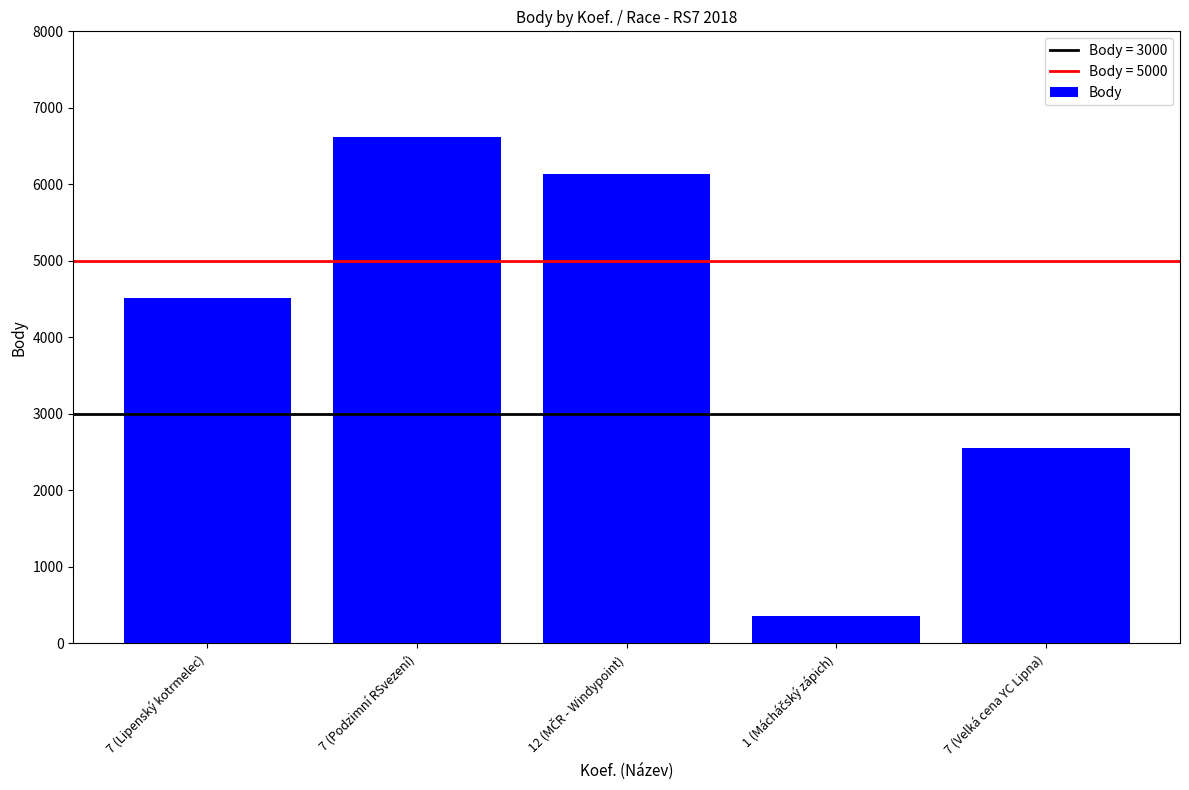

At which category does the chart reach its peak across all series?

7 (Podzimní RSvezení)